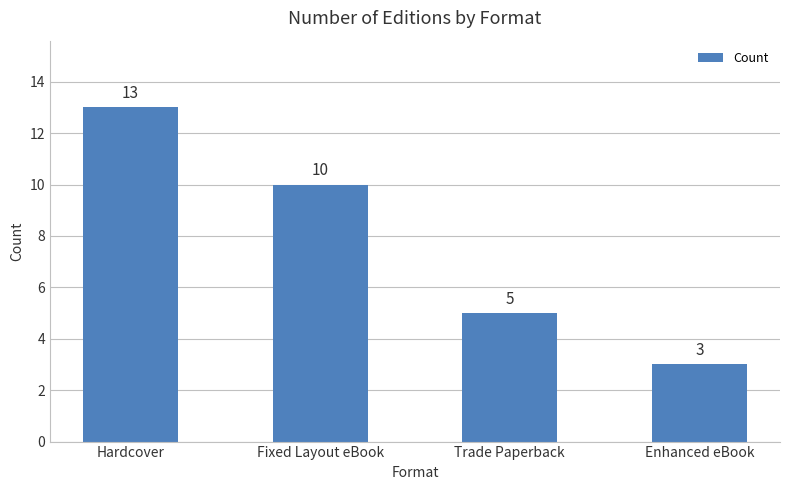

What position from the right is Trade Paperback?

2